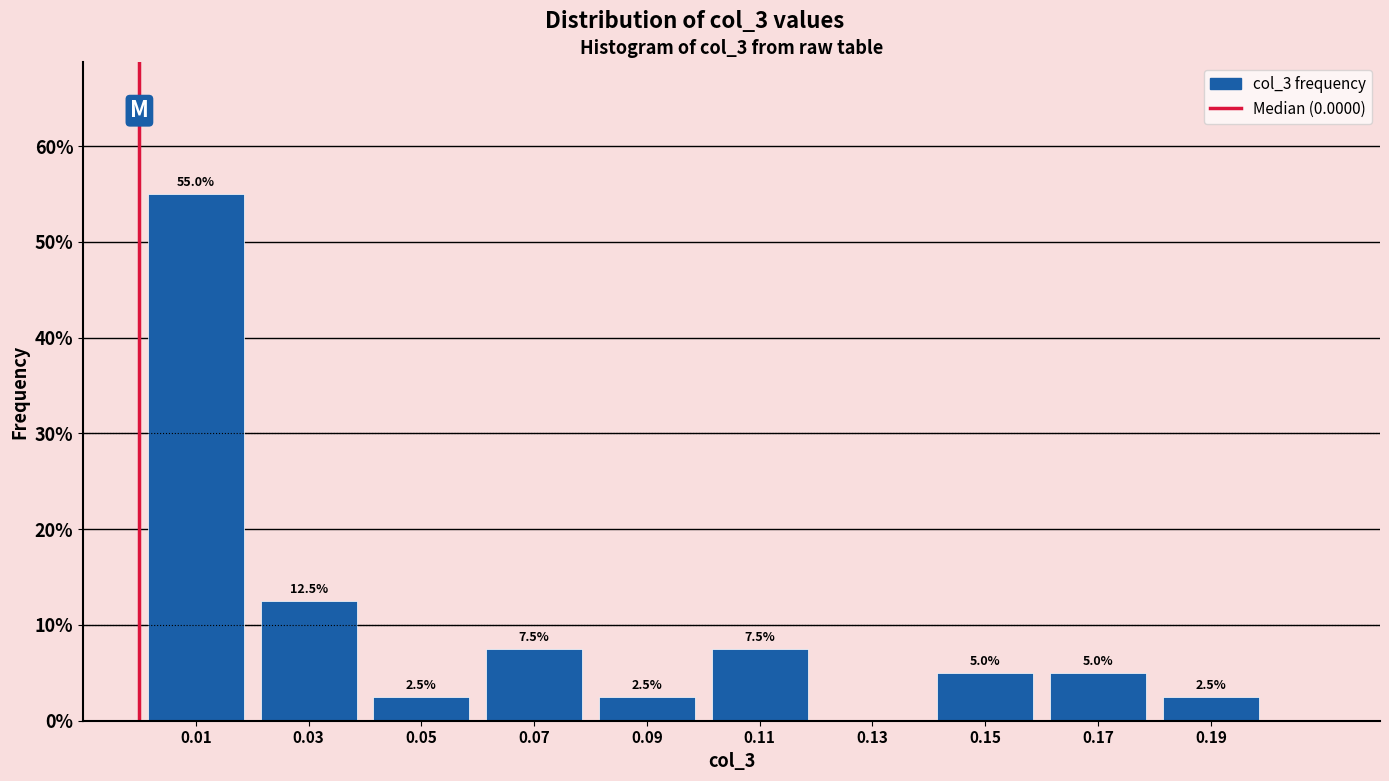

Which range on the x-axis has the tallest bar?

0.00 to 0.02